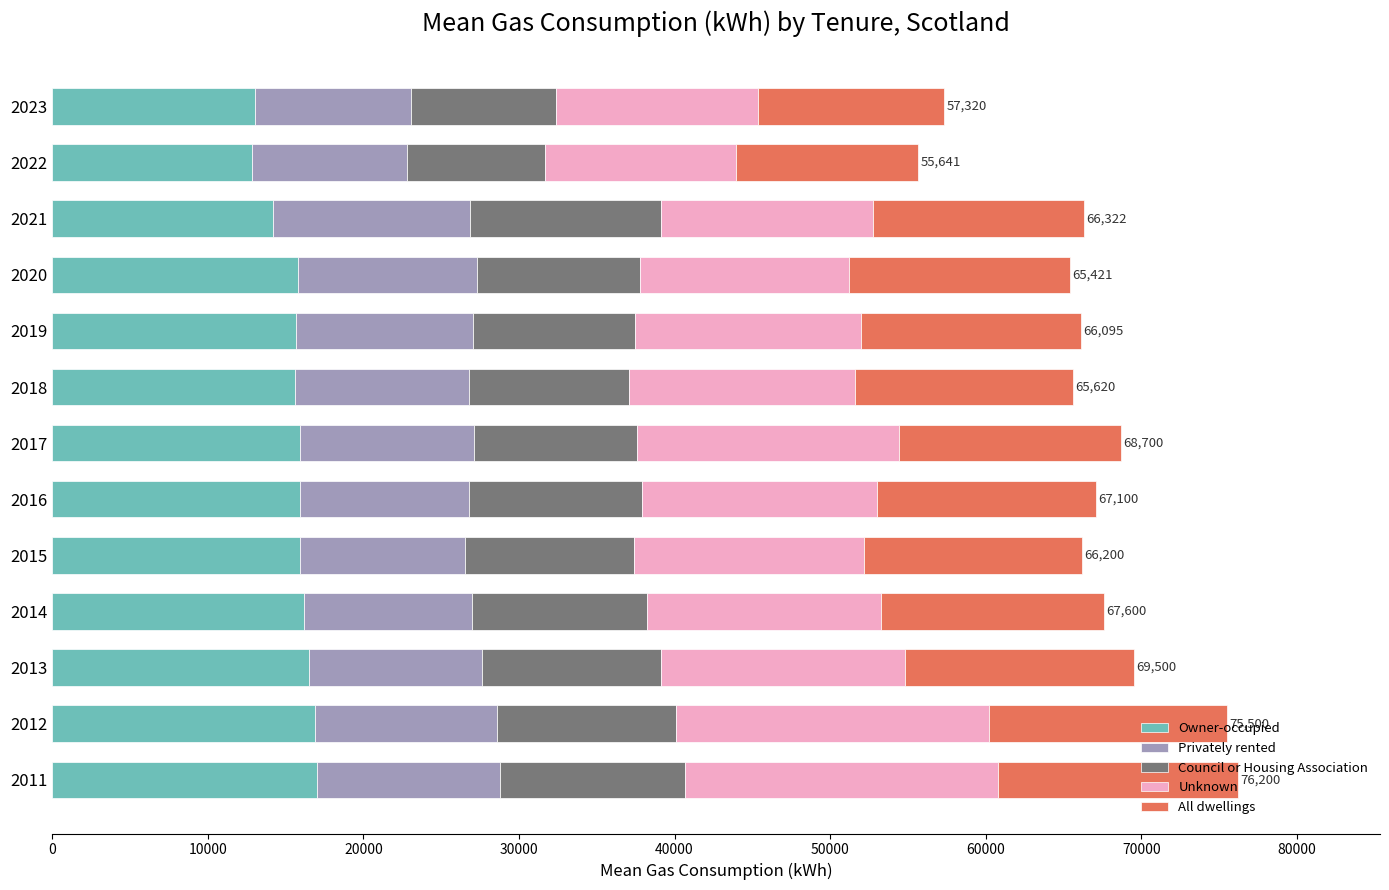

What is the maximum value for Owner-occupied?

17000.0